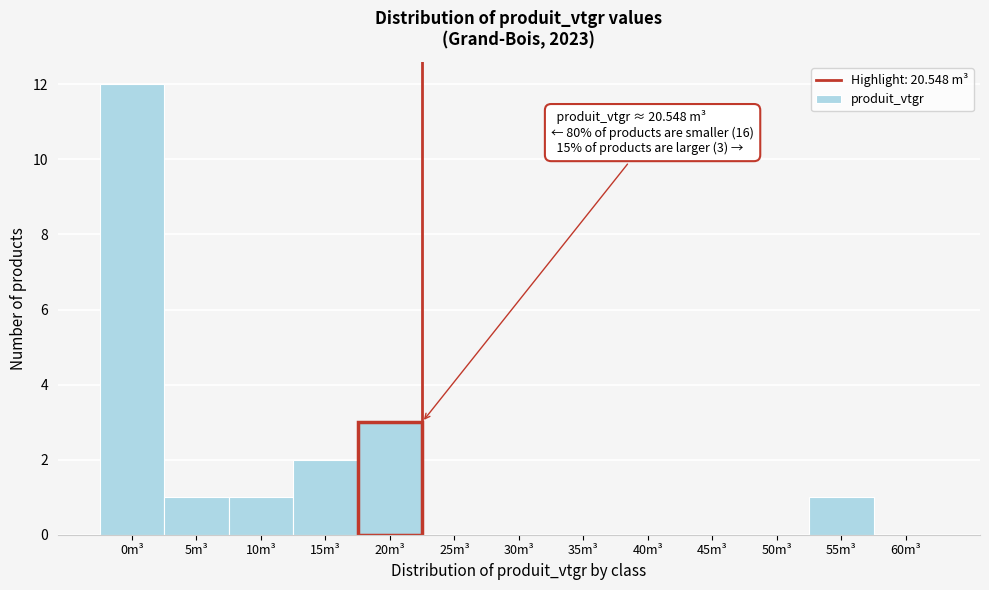

Reading left to right, what are all the values shown in this chart?

0m³=12	5m³=1	10m³=1	15m³=2	20m³=3	25m³=0	30m³=0	35m³=0	40m³=0	45m³=0	50m³=0	55m³=1	60m³=0